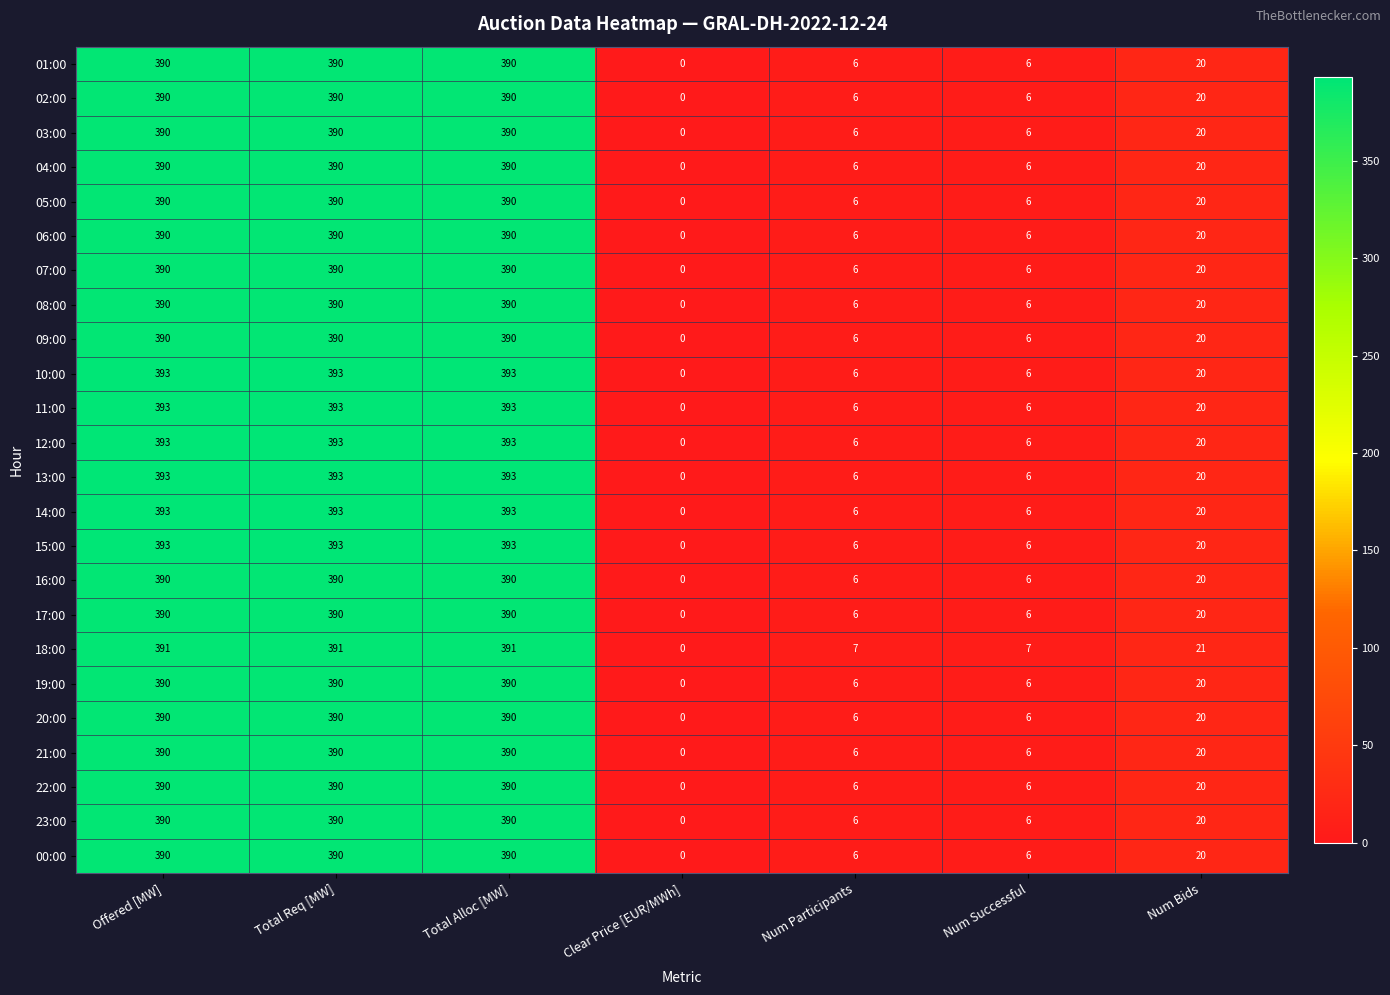

What is the difference between the highest and lowest values at Total Alloc [MW]?

3